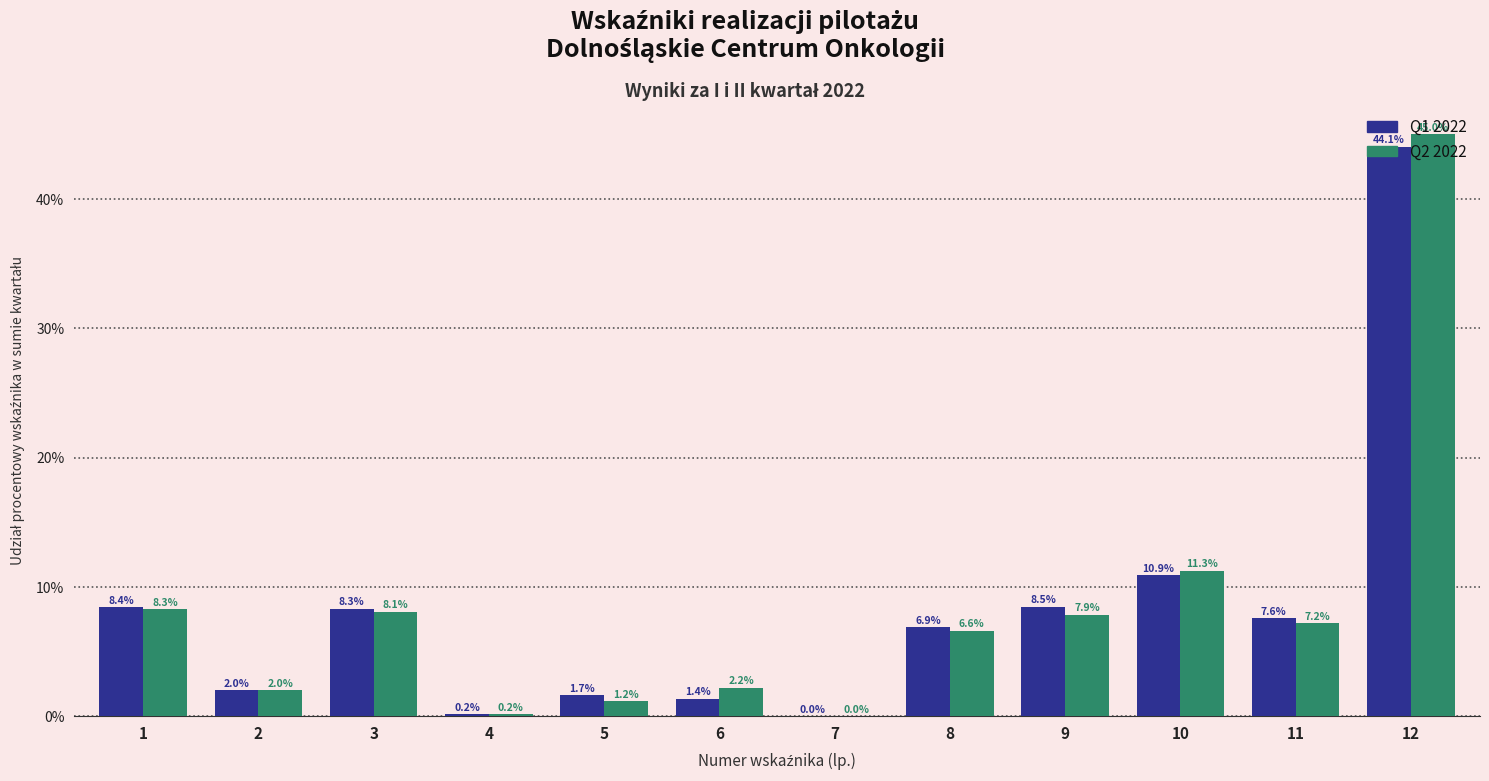

What is the highest value of the Q2 2022 series?

45.0